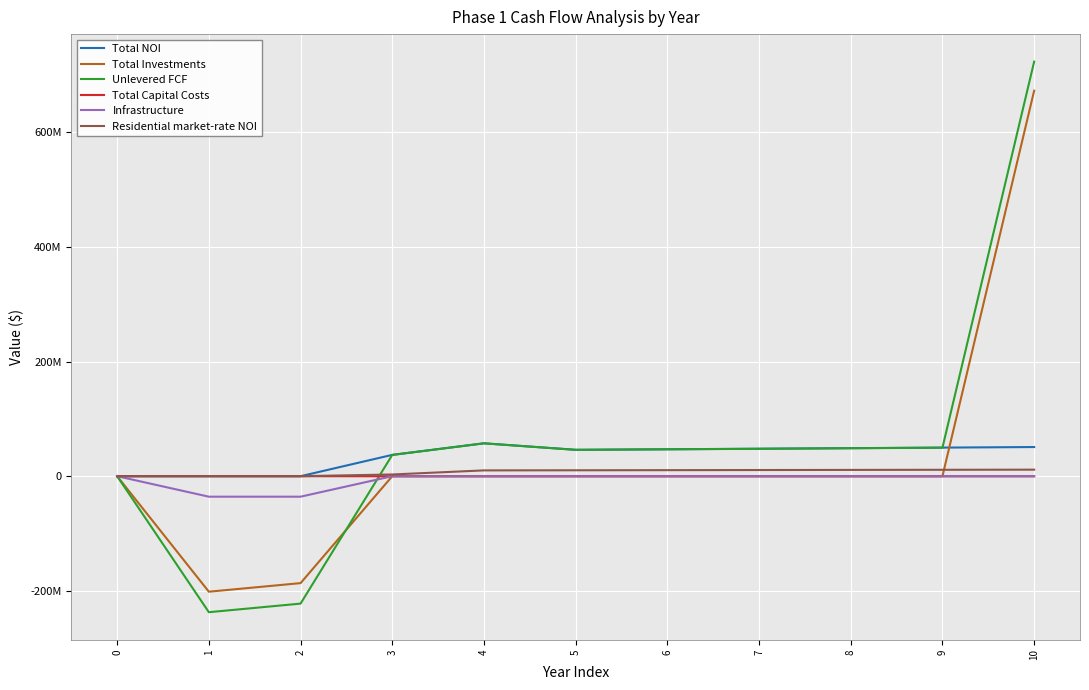

What are all the series names shown in the legend?

Total NOI, Total Investments, Unlevered FCF, Total Capital Costs, Infrastructure, Residential market-rate NOI